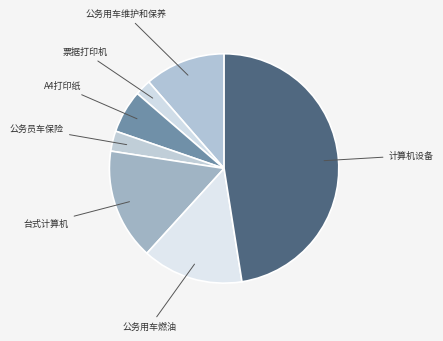

Count the number of slices in the pie.

7